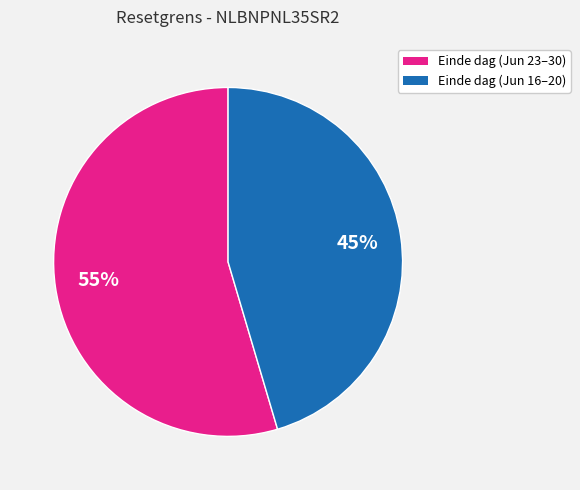

Is there a majority slice in this chart?

Yes